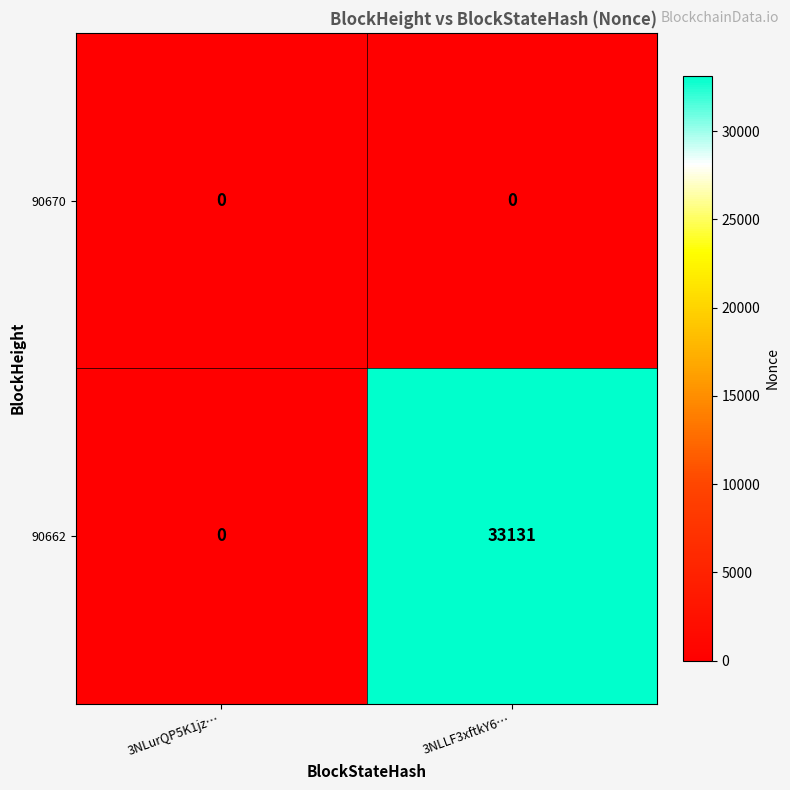

Reading left to right, transcribe all the data shown in this chart.

90670: 0	0
90662: 0	33131